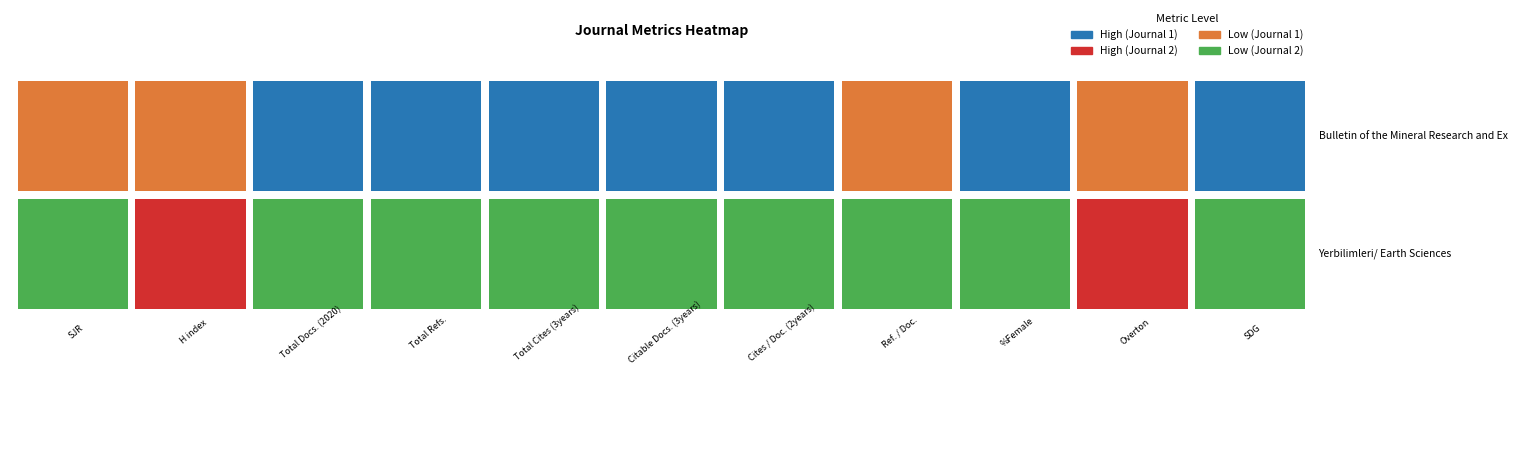

What is the average value of the Yerbilimleri/ Earth Sciences series?

56